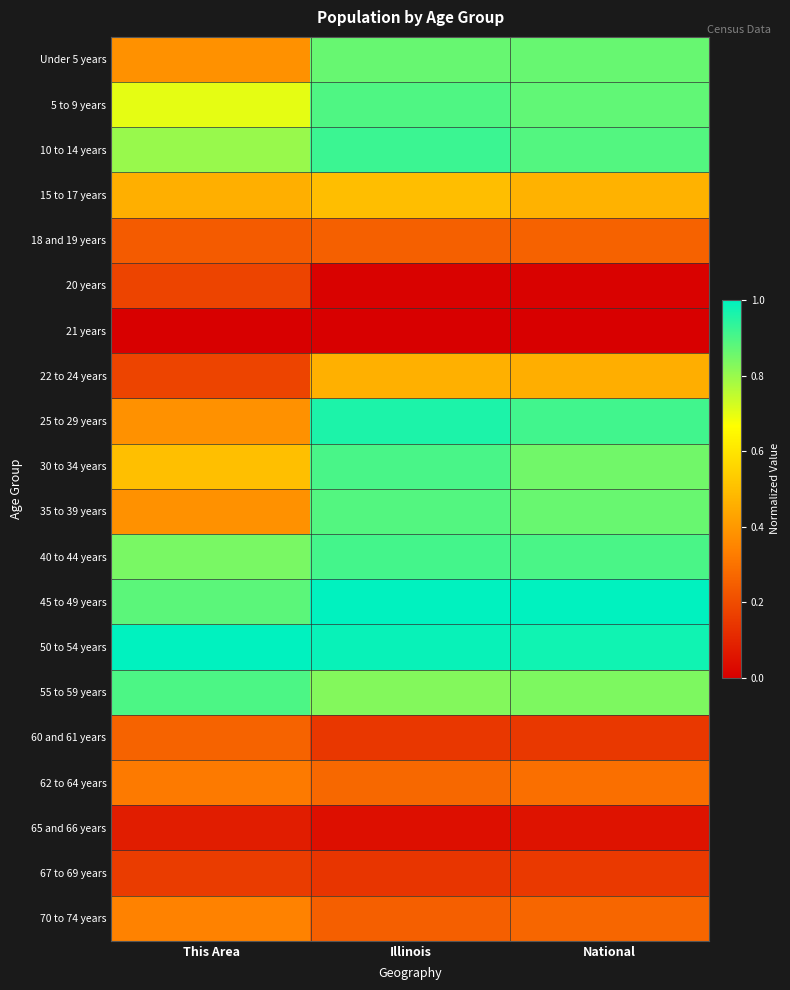

What is the difference between the highest and lowest values at Illinois?

1.0